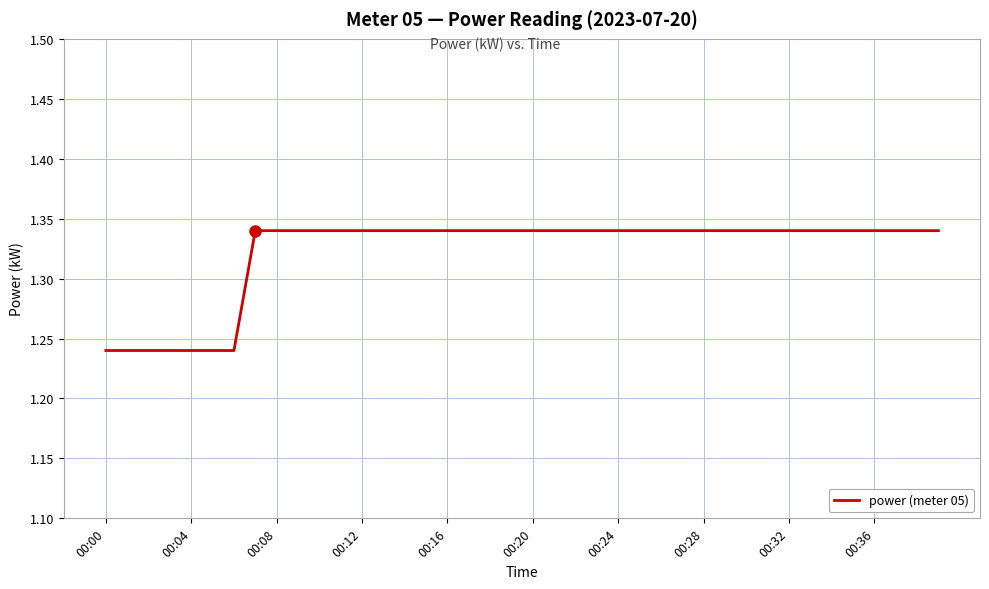

True or false: the data shows 0.7 at 00:12.

False